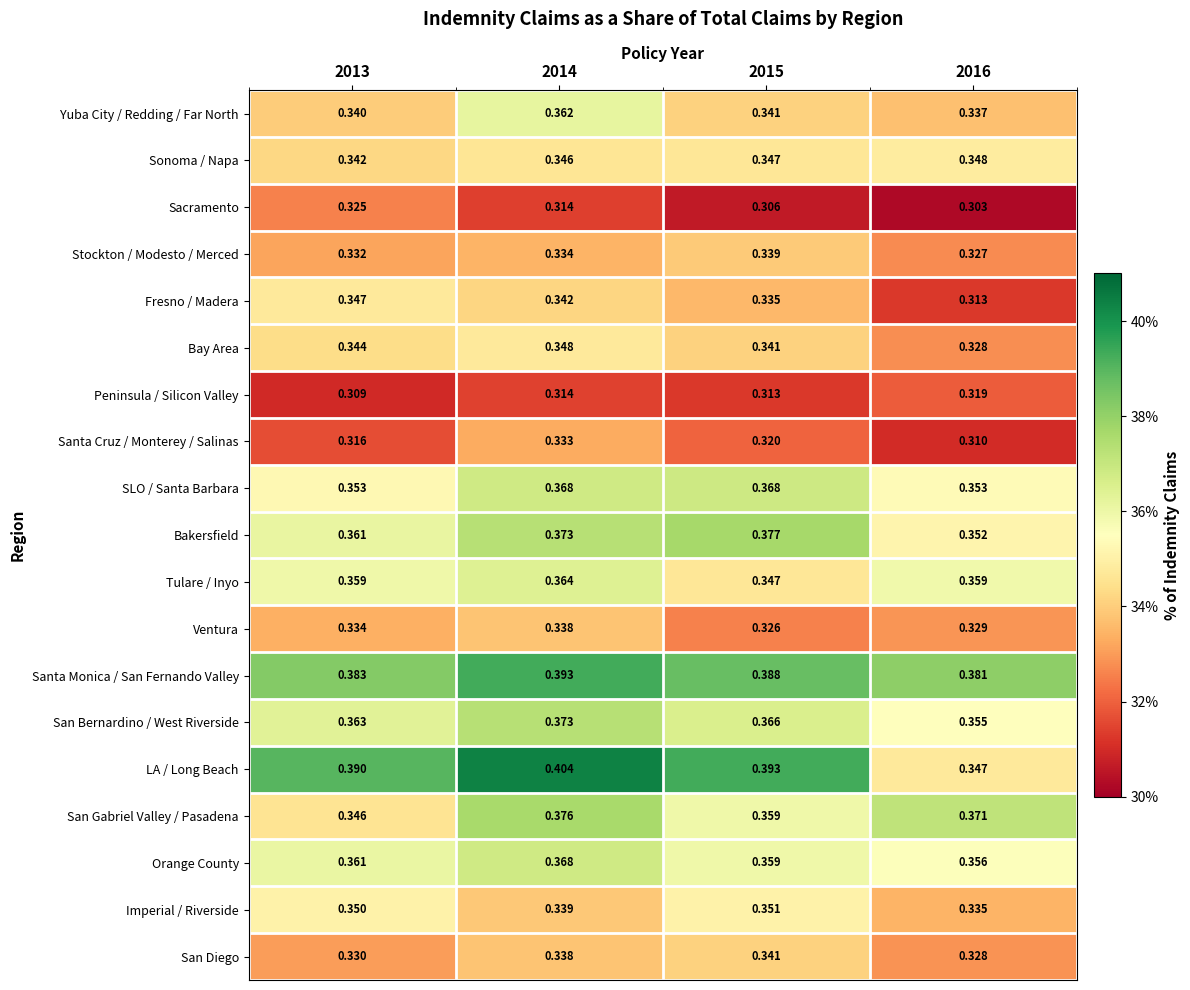

Which series has the widest spread of values?

LA / Long Beach